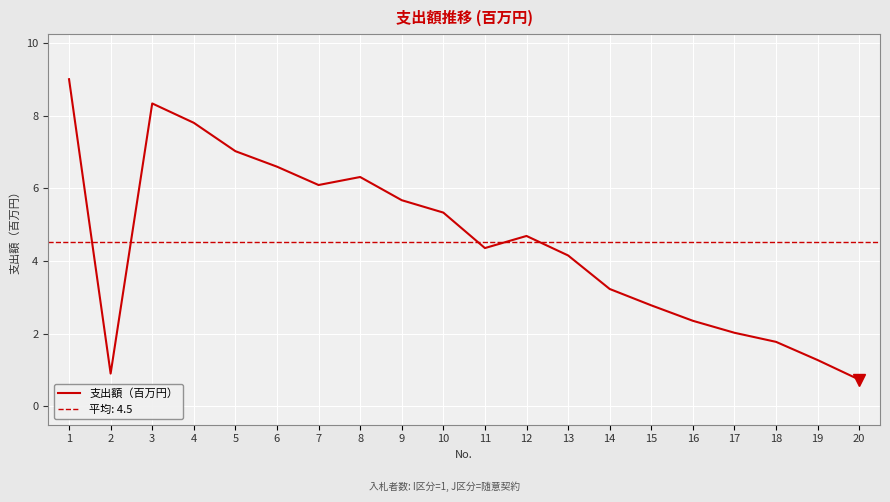

Where is the data nearest to the value 4?

13